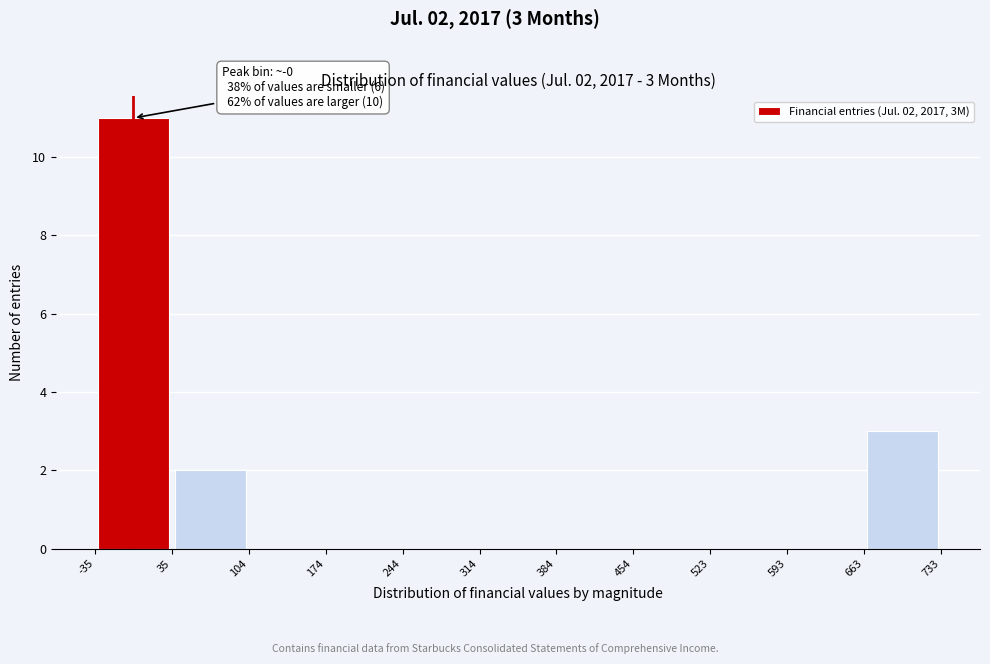

Which range on the x-axis has the tallest bar?

-35 to 35